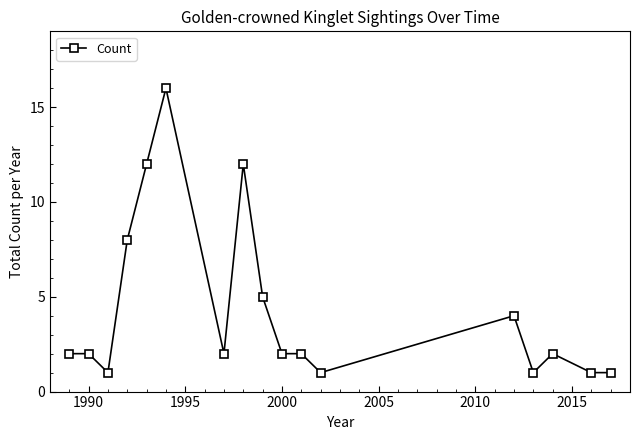

True or false: the data has more than 2 interior local peaks.

True